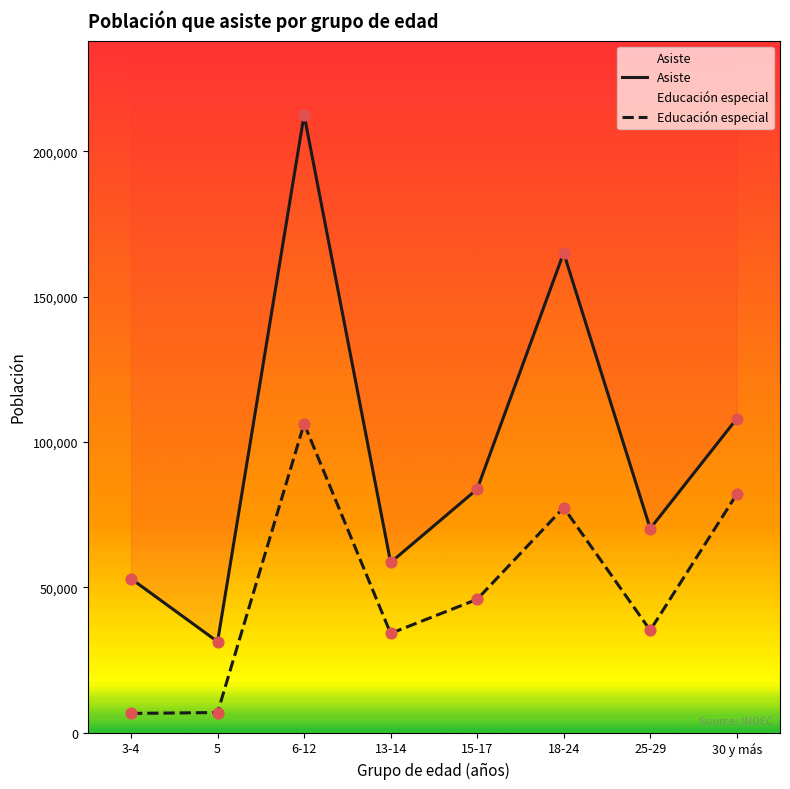

What is the total value across all series at 13-14?

92680.5